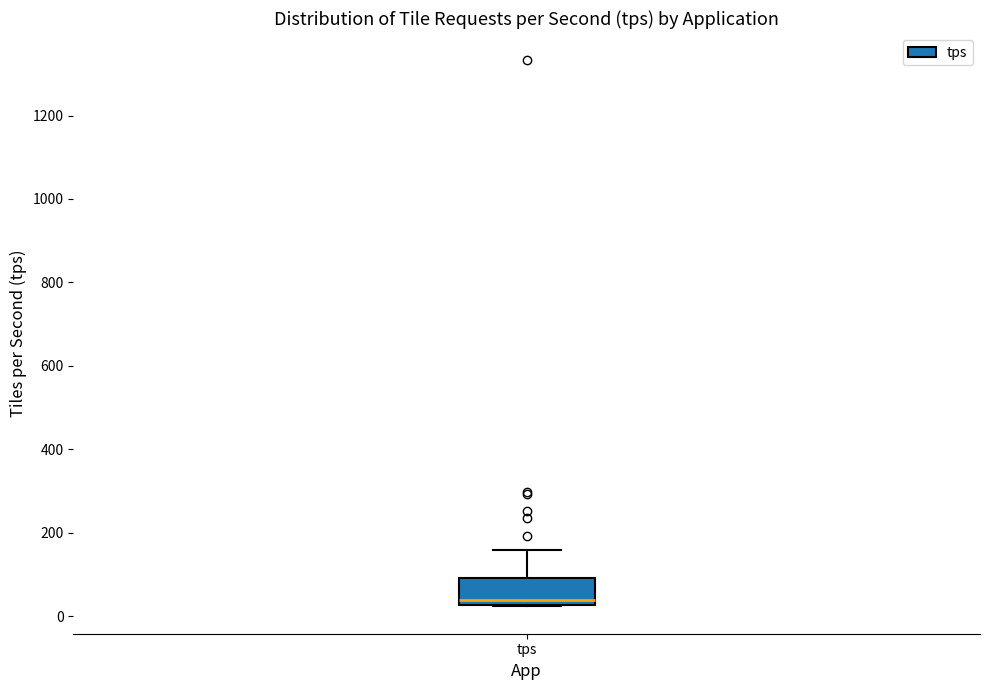

Where does the median line of the box for tps sit on the y-axis? The values are not printed on the chart, so give them approximately, as read against the axis.

40